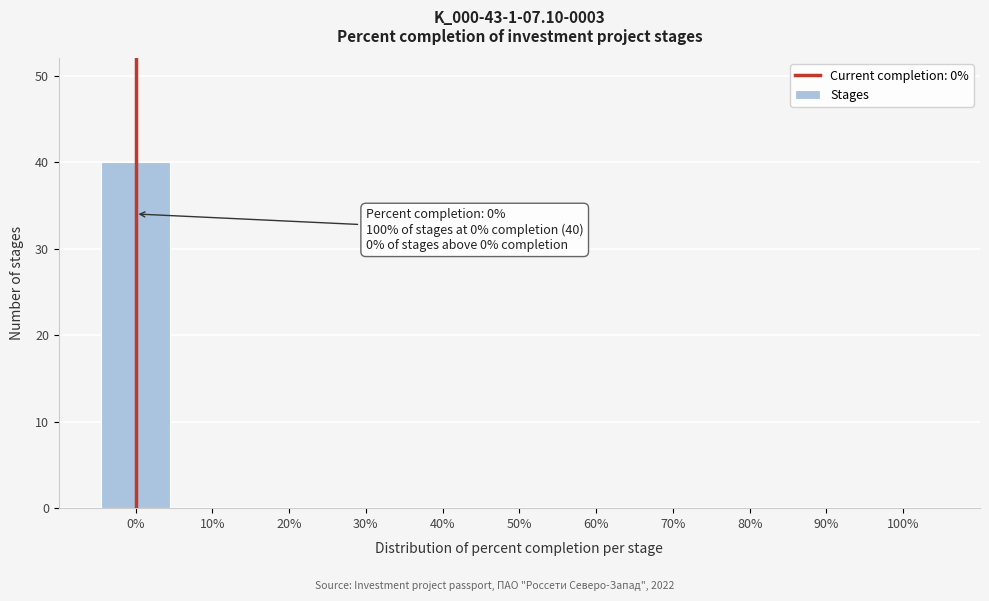

Over which range of the x-axis is the bar tallest?

-5 to 5